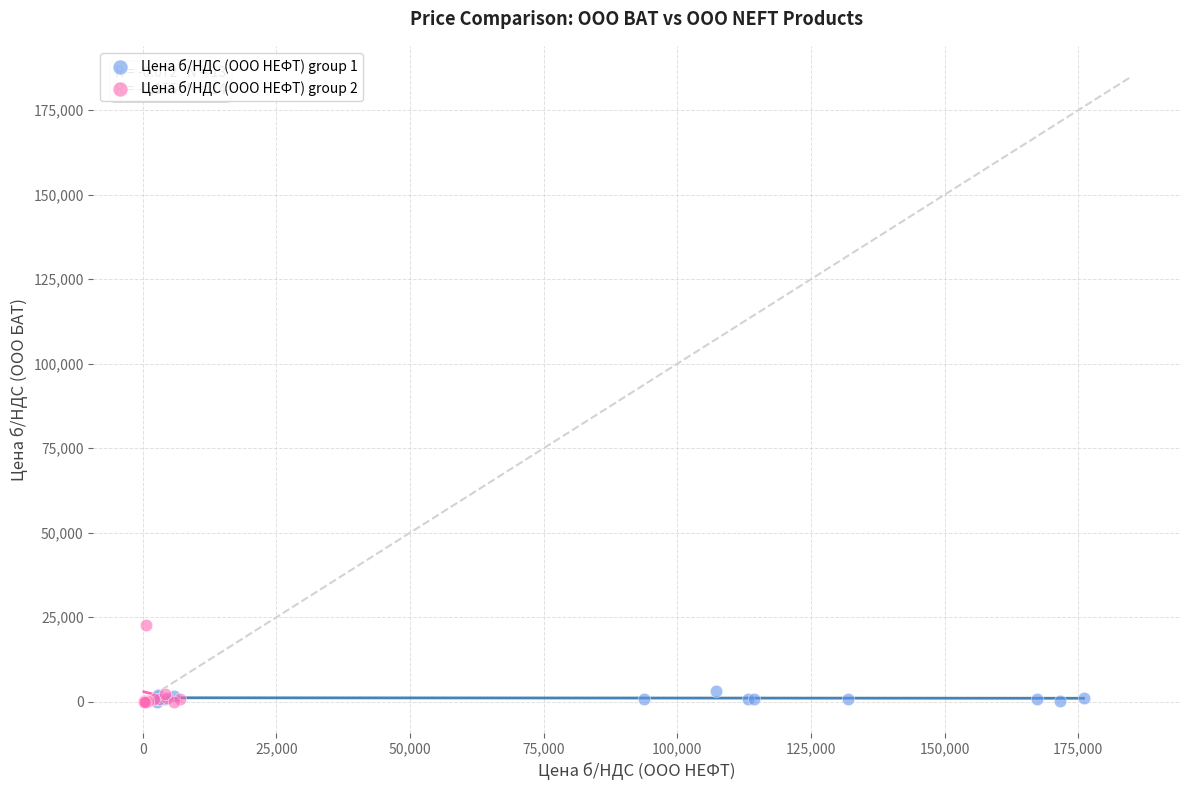

Which series has the largest Y range (max minus min)?

Цена б/НДС (ООО НЕФТ) group 2